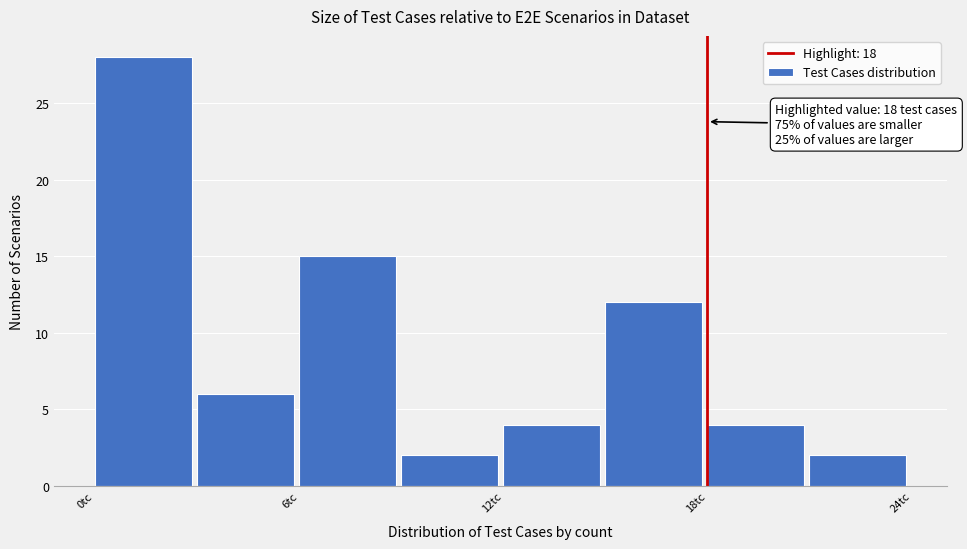

Read against the x-axis, roughly where is the centre of the tallest bar?

1